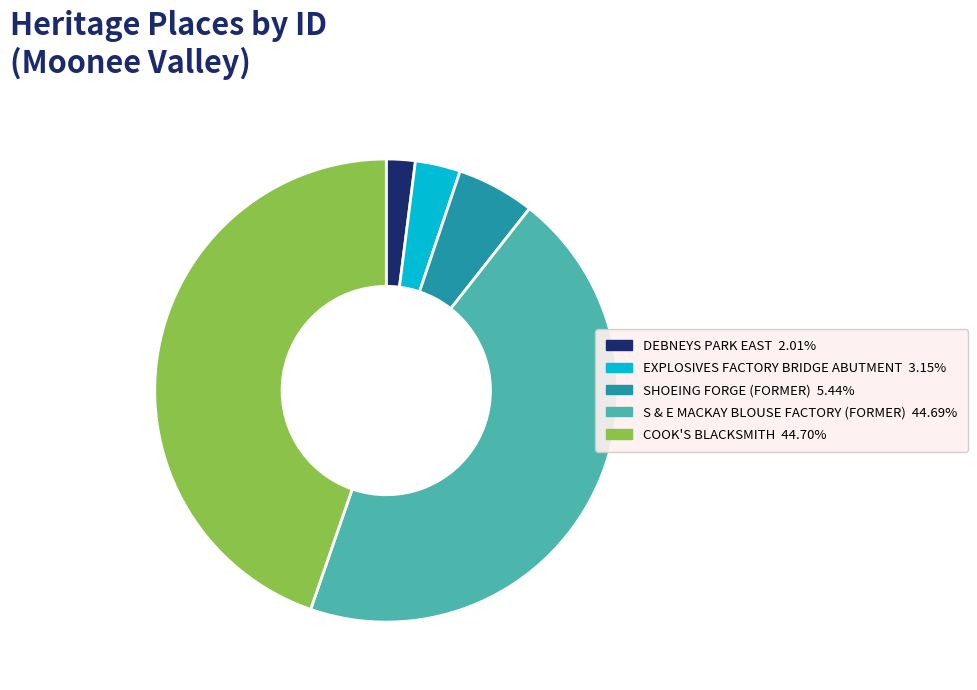

Is there a majority slice in this chart?

No